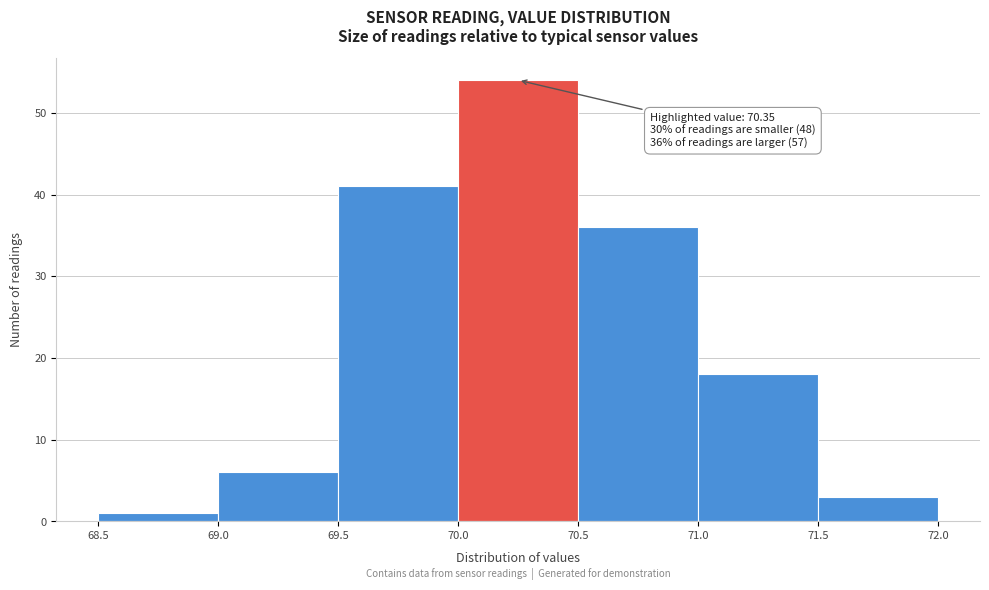

Which range on the x-axis has the tallest bar?

70.0 to 70.5